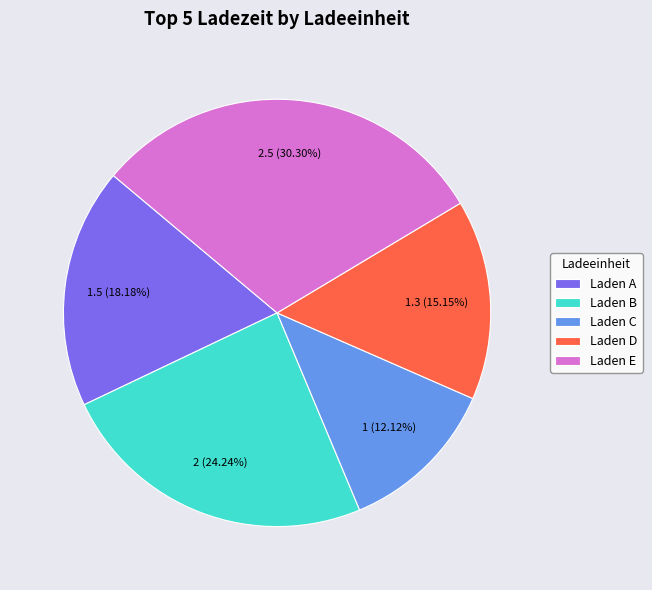

Which has a higher value, Laden D or Laden B?

Laden B